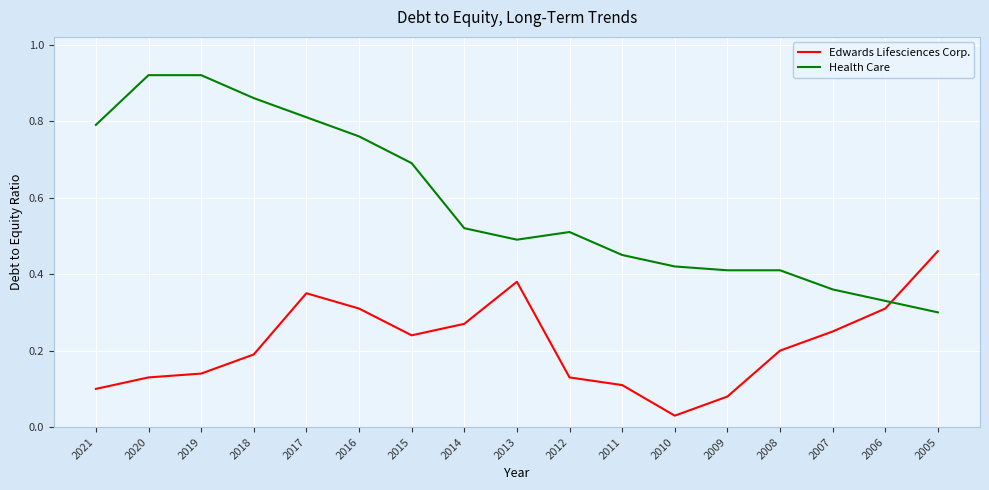

The value of Edwards Lifesciences Corp. at 2021 is 0.1. True or false?

True